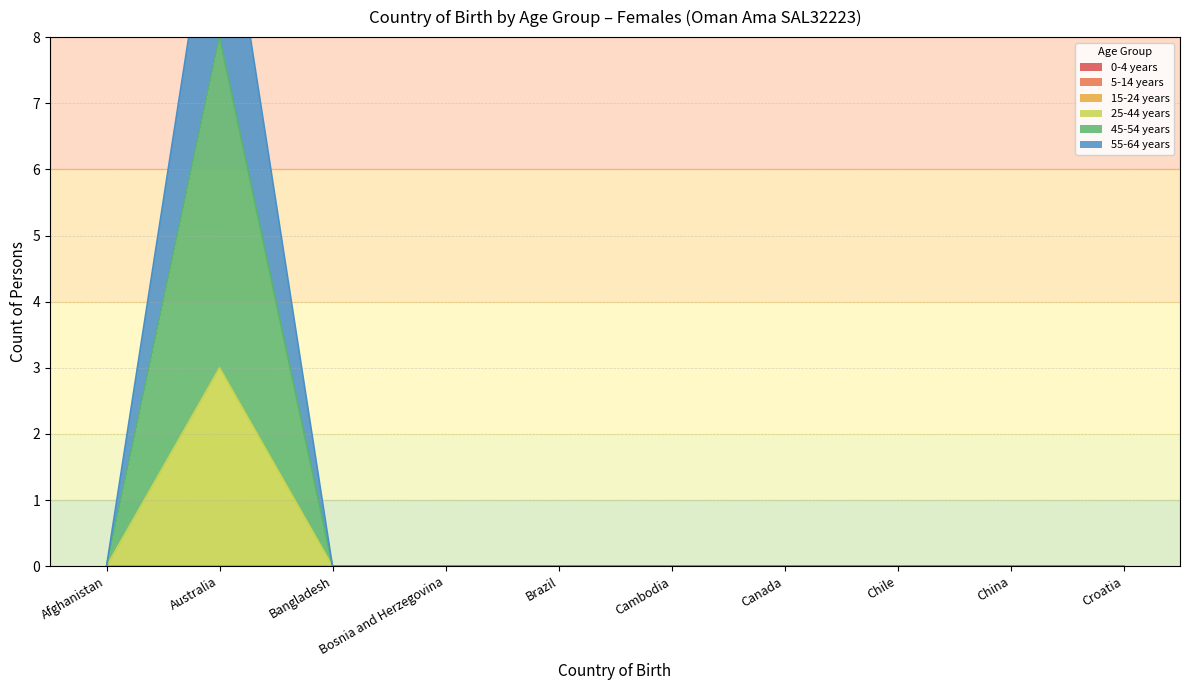

True or false: 25-44 years and 55-64 years cross at least once.

False